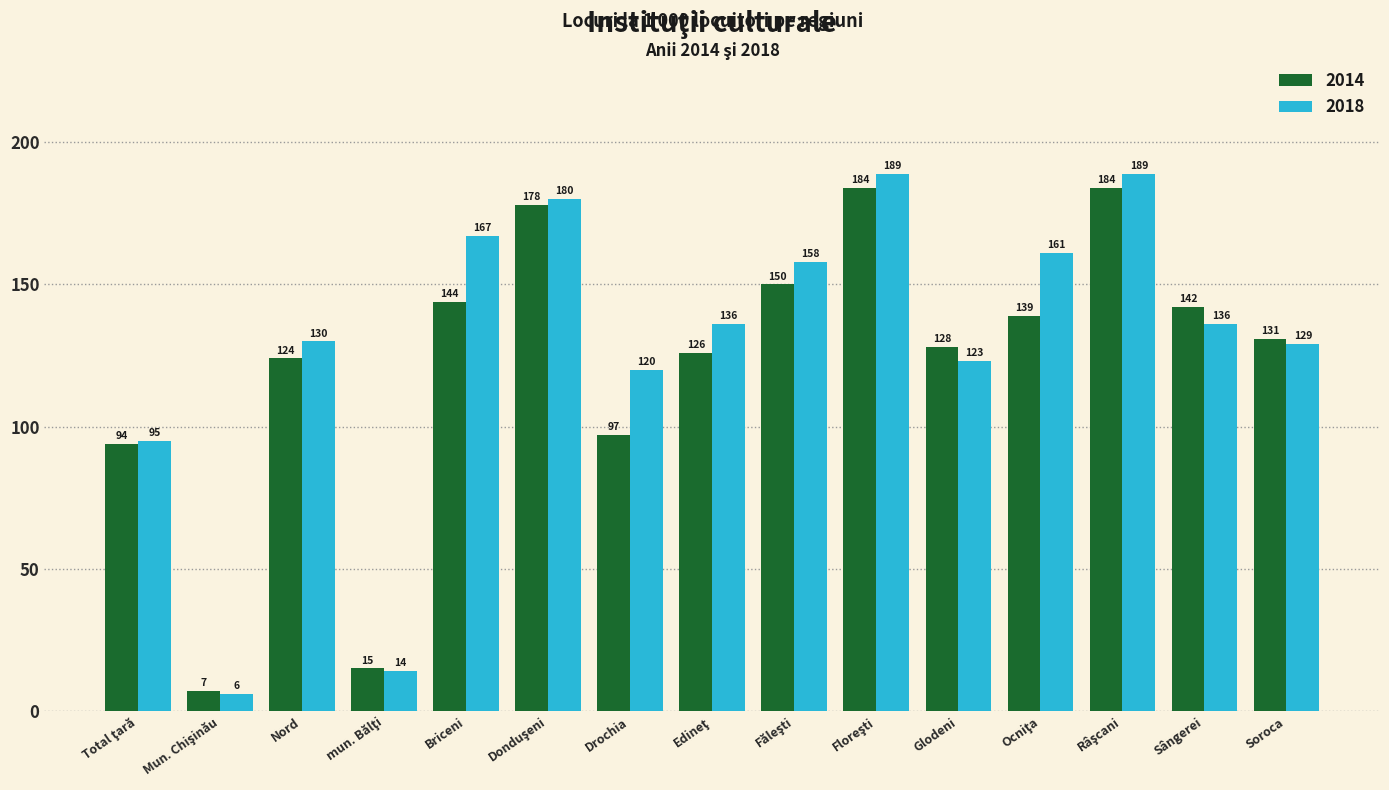

How many bars are there in total?

30